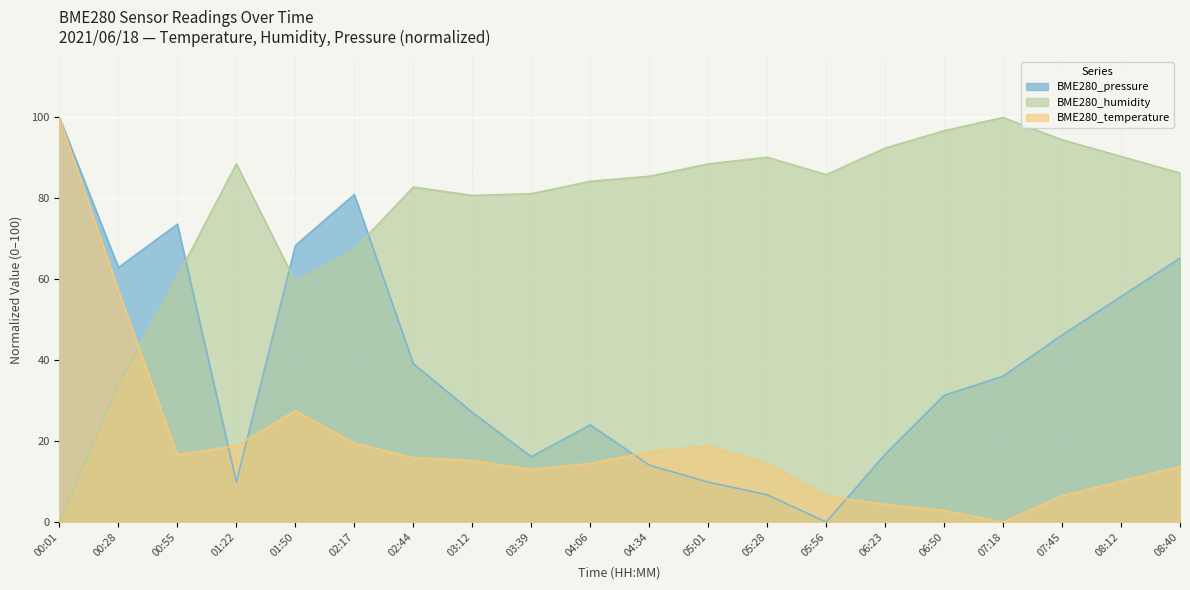

What is the difference between the maximum and second lowest values in the BME280_temperature series?

97.1